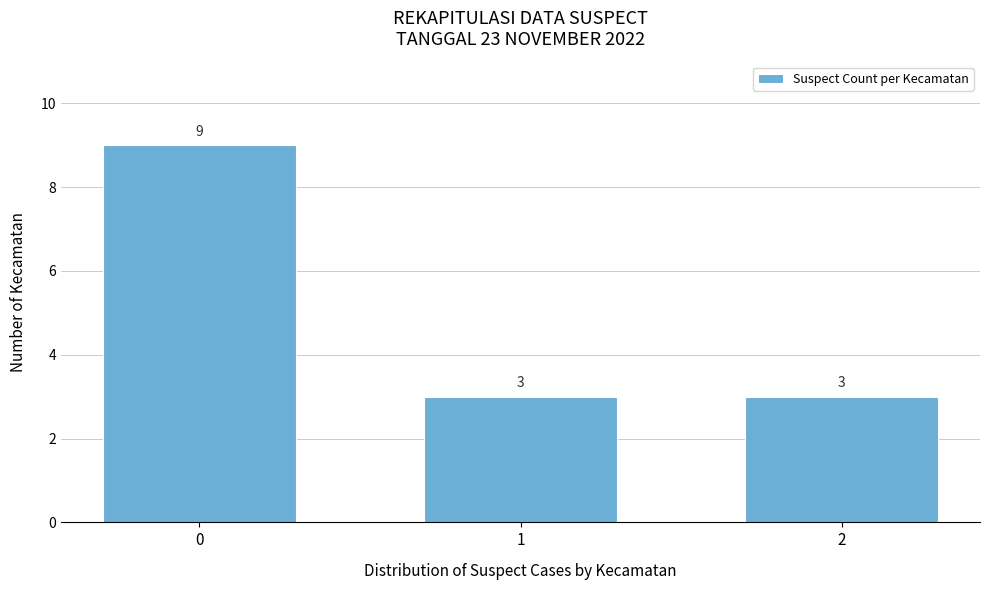

Reading right to left, extract all data points from this chart.

2=3	1=3	0=9